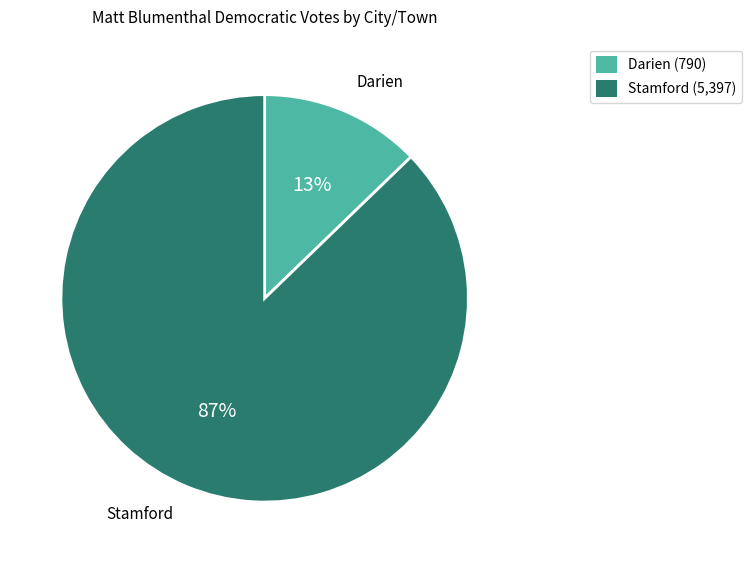

How many slices are in this pie chart?

2